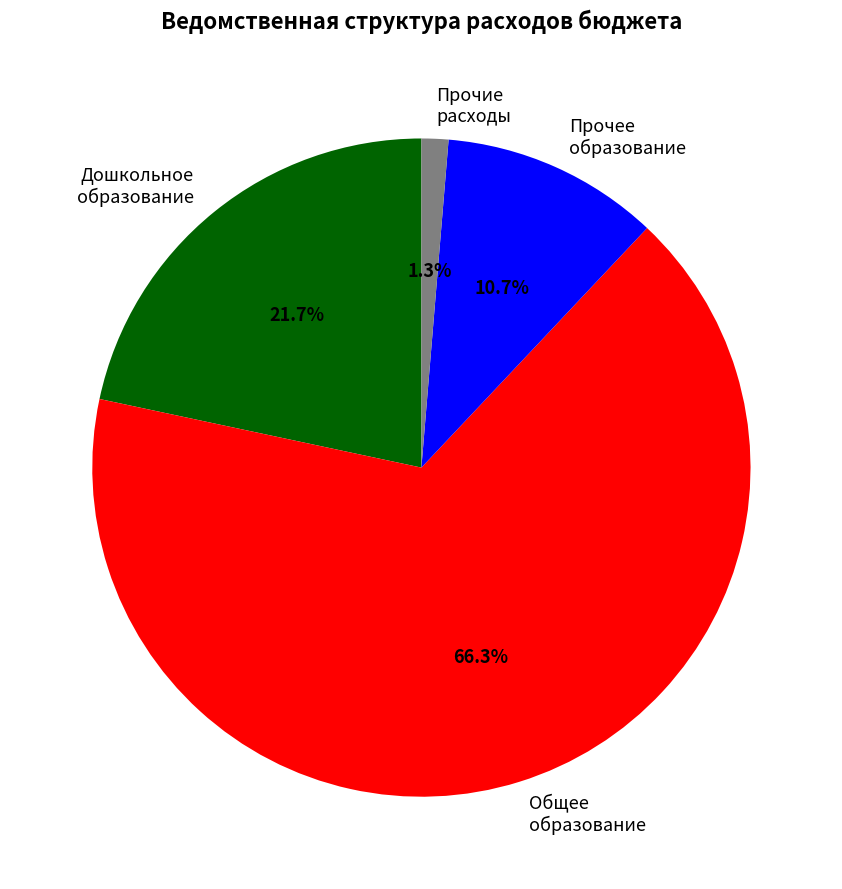

What percentage is NOT represented by Дошкольное образование?

78.3%